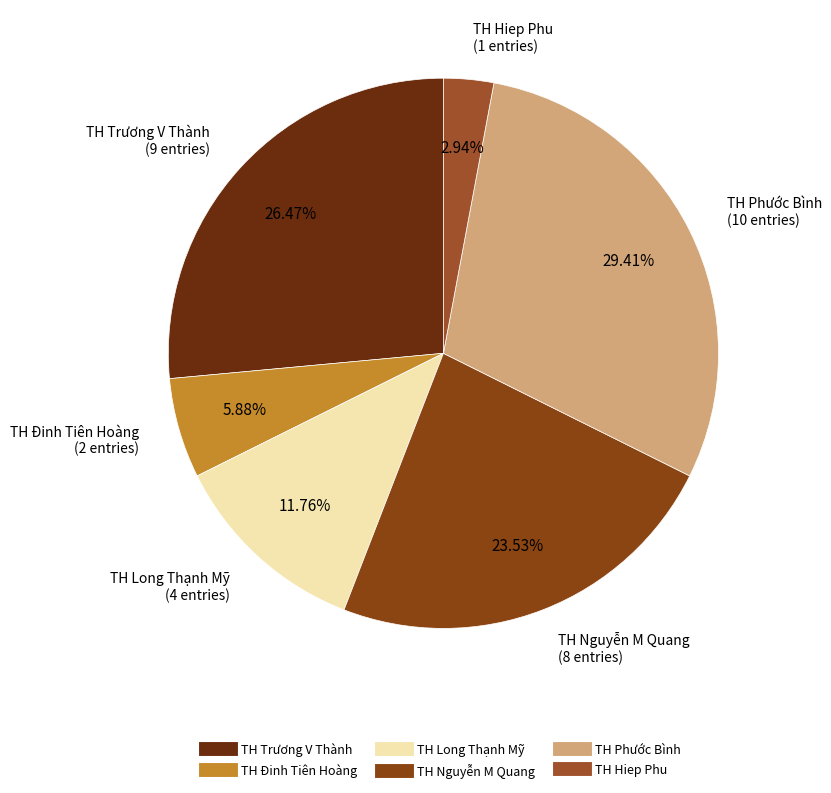

Which slice is the smallest?

TH Hiep Phu